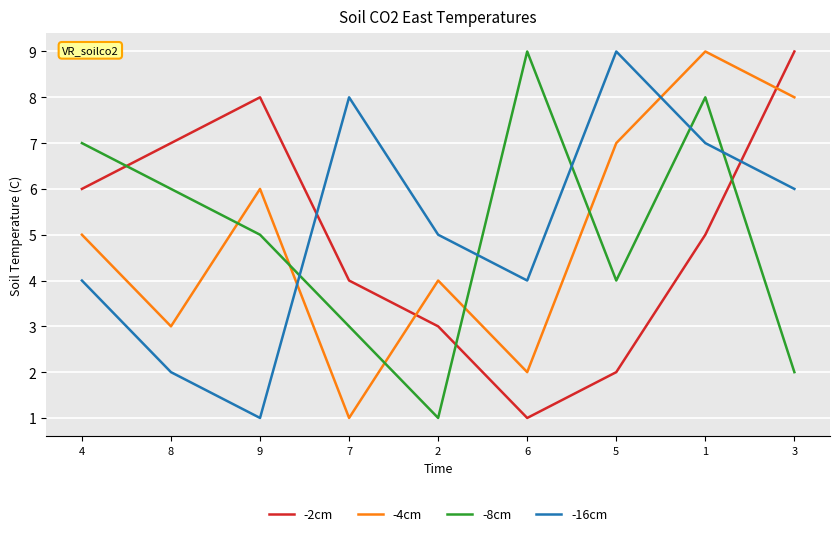

What is the minimum value shown in the chart?

1